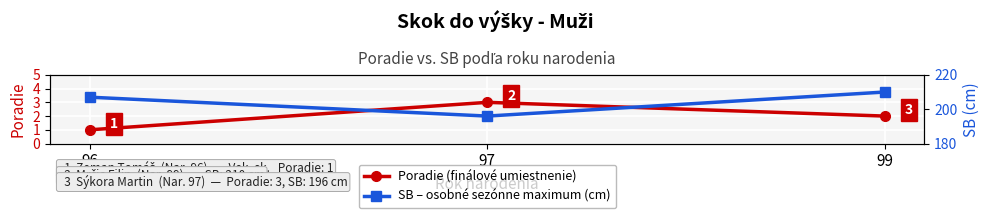

Reading left to right, what are all the values shown in this chart?

Poradie (finálové umiestnenie): 96=1	97=3	99=2
SB – osobné sezónne maximum (cm): 96=207	97=196	99=210